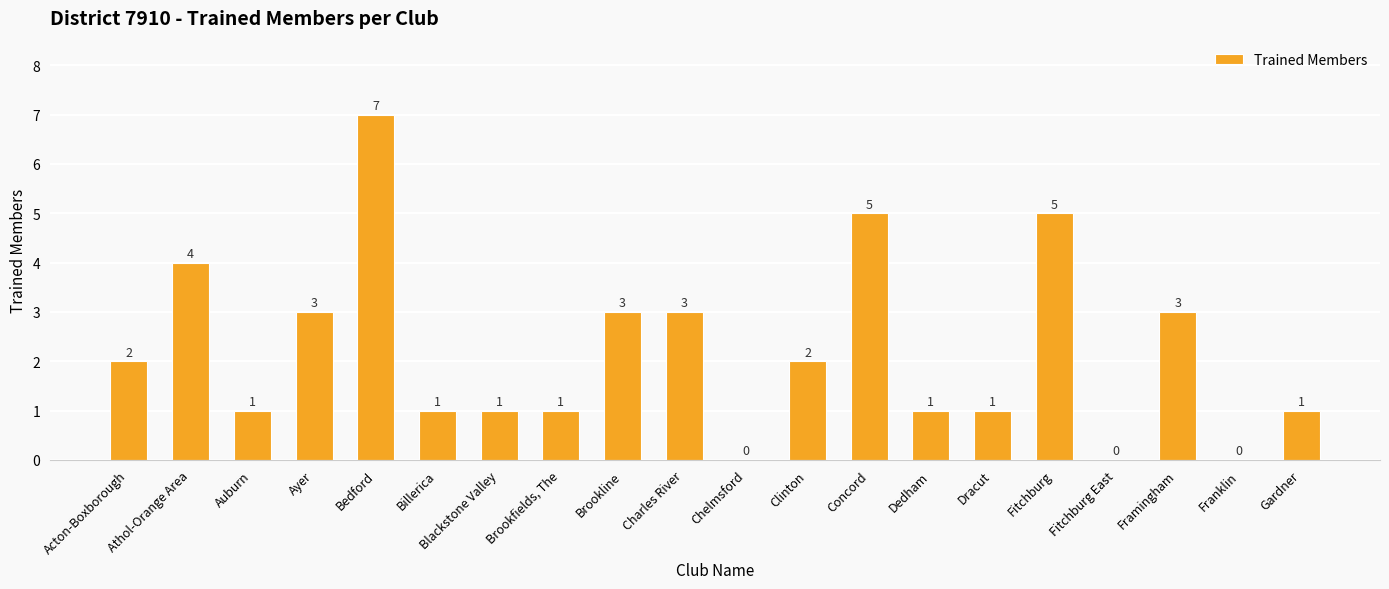

What value does the data have at Brookline?

3